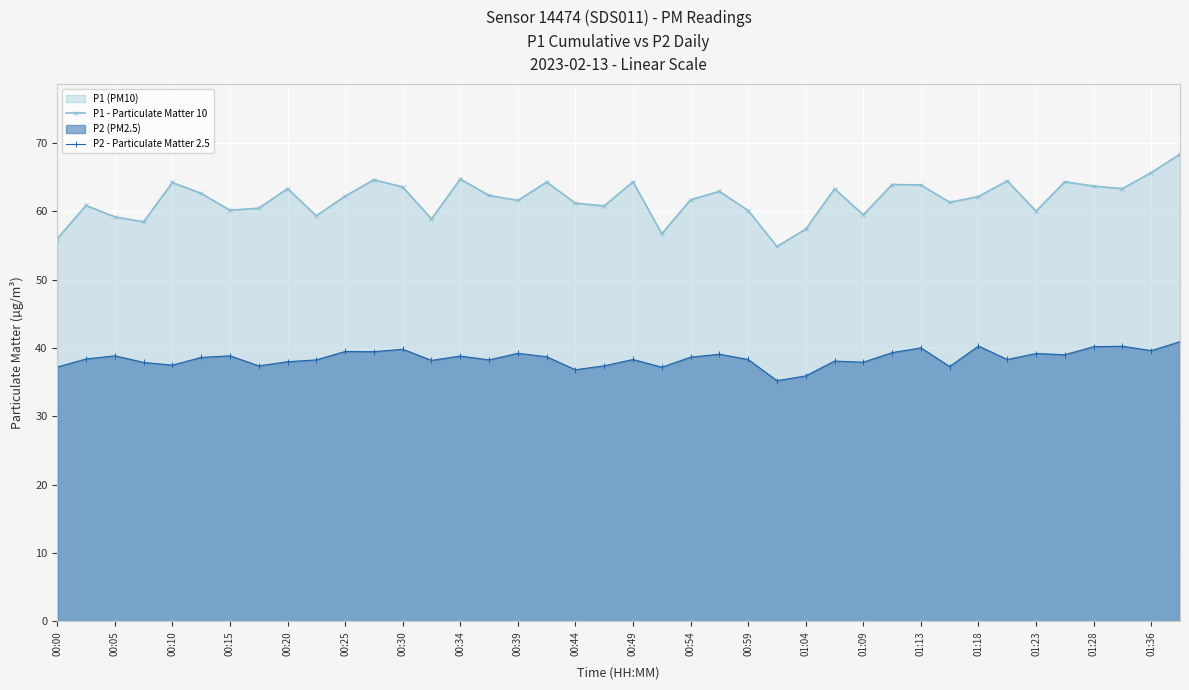

How many data points does each series have?

40